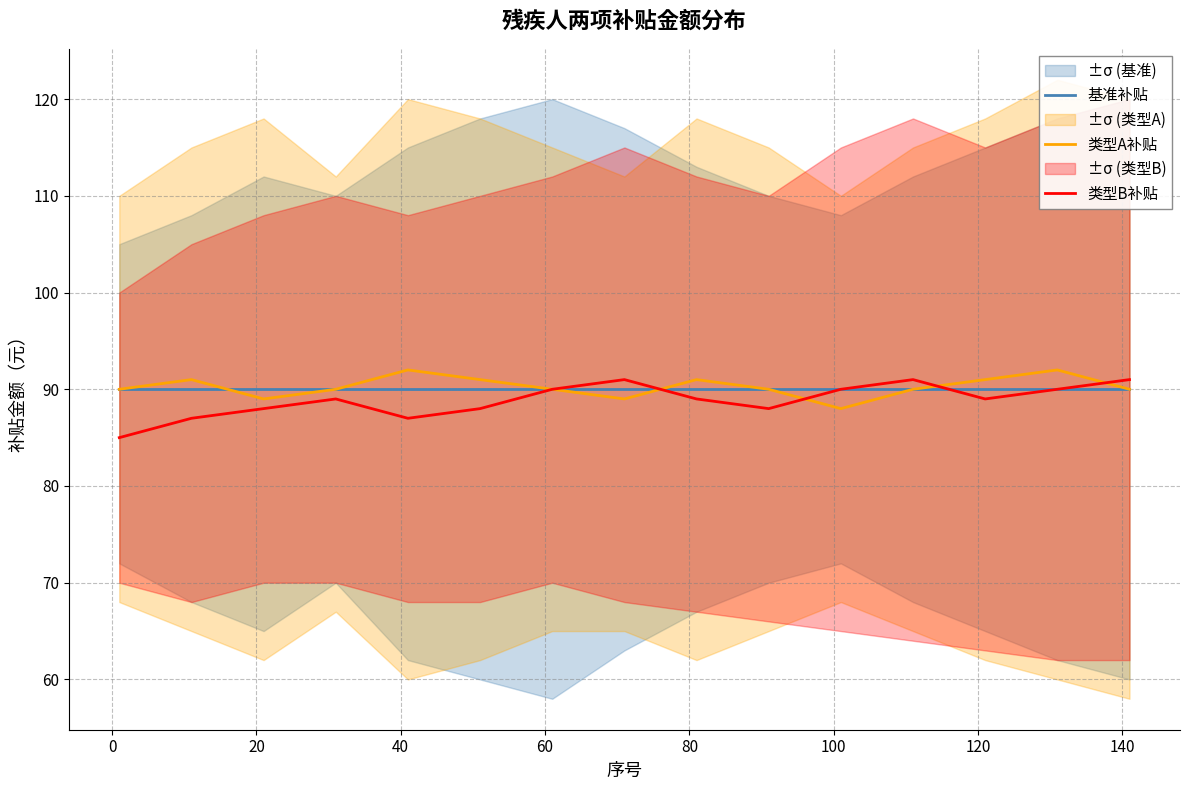

What are all the series names shown in the legend?

基准补贴, 类型A补贴, 类型B补贴